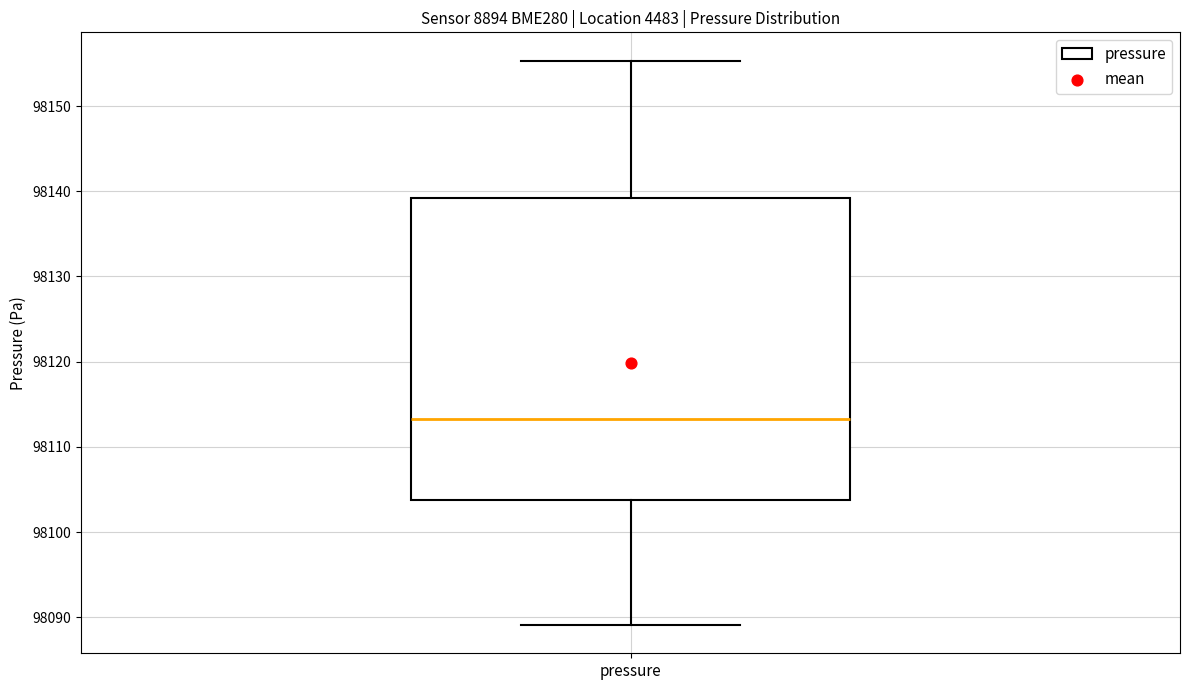

Transcribe this box plot: give where the median line is, the range the box spans, and where the two whiskers end, as read against the y-axis. The values are not printed on the chart, so give them approximately, as read against the axis.

median 98113, box 98104 to 98139, whiskers 98089 to 98155